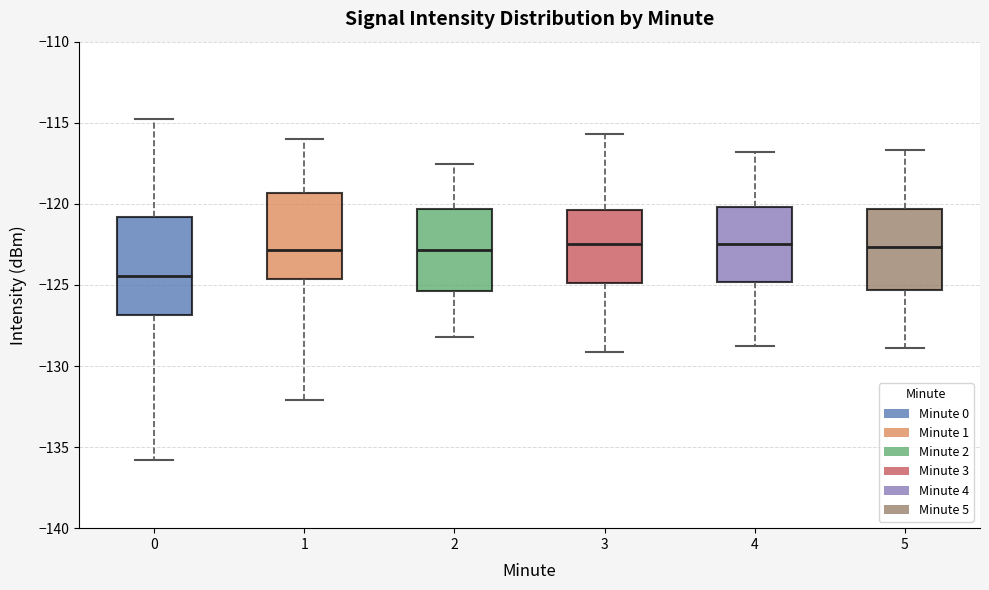

Reading left to right, transcribe this box plot: for each box, give where its median line is, the range the box spans, and where its two whiskers end, as read against the y-axis. The values are not printed on the chart, so give them approximately, as read against the axis.

0: median -124.5, box -127.0 to -121.0, whiskers -136.0 to -114.5
1: median -123.0, box -124.5 to -119.5, whiskers -132.0 to -116.0
2: median -123.0, box -125.5 to -120.5, whiskers -128.0 to -117.5
3: median -122.5, box -125.0 to -120.5, whiskers -129.0 to -115.5
4: median -122.5, box -125.0 to -120.0, whiskers -129.0 to -117.0
5: median -122.5, box -125.5 to -120.5, whiskers -129.0 to -116.5